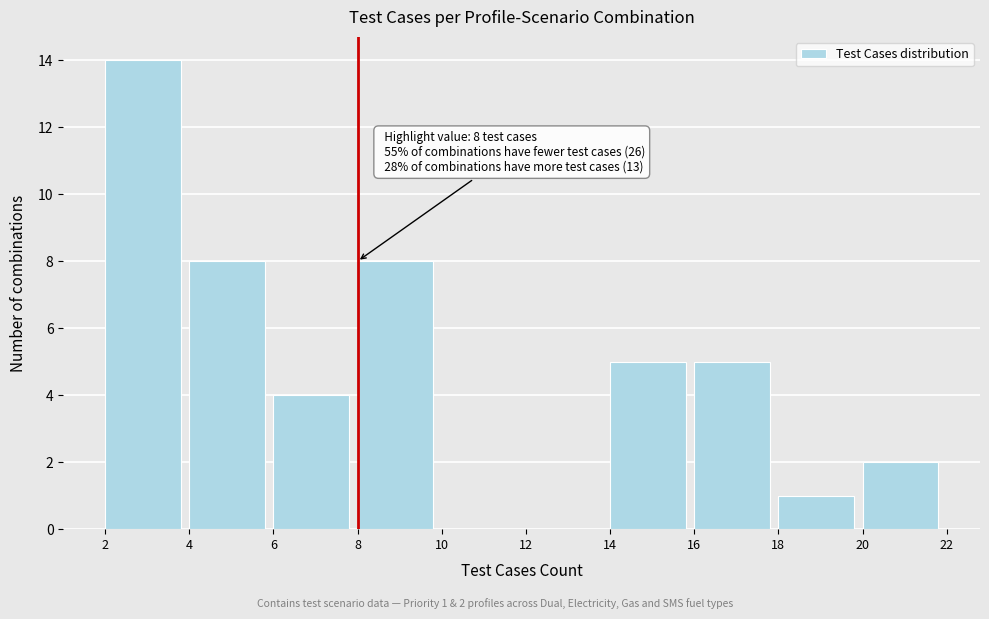

Which range on the x-axis has the tallest bar?

2 to 4